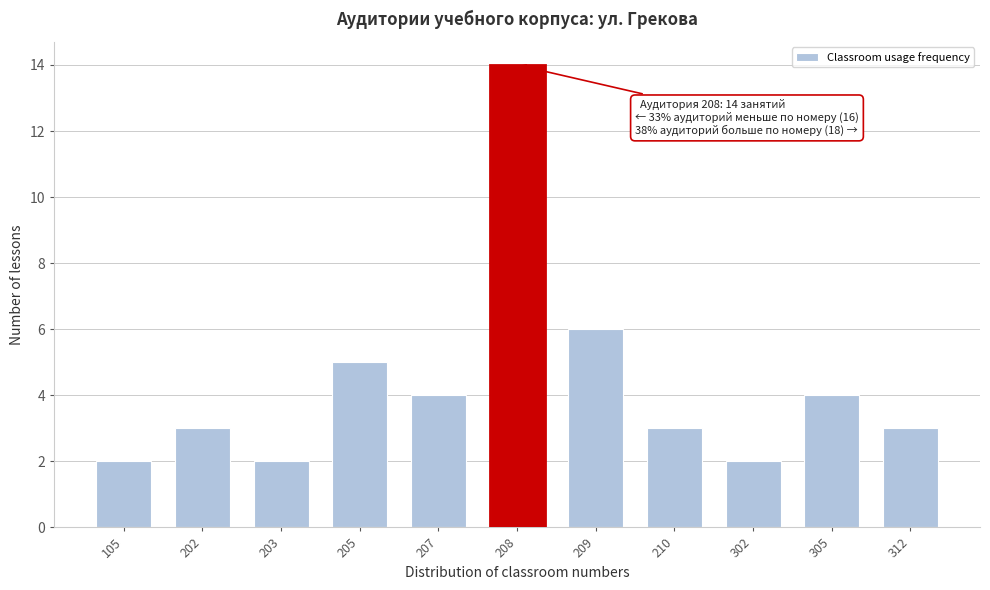

Reading left to right, list all the values displayed in this chart.

105=2	202=3	203=2	205=5	207=4	208=14	209=6	210=3	302=2	305=4	312=3